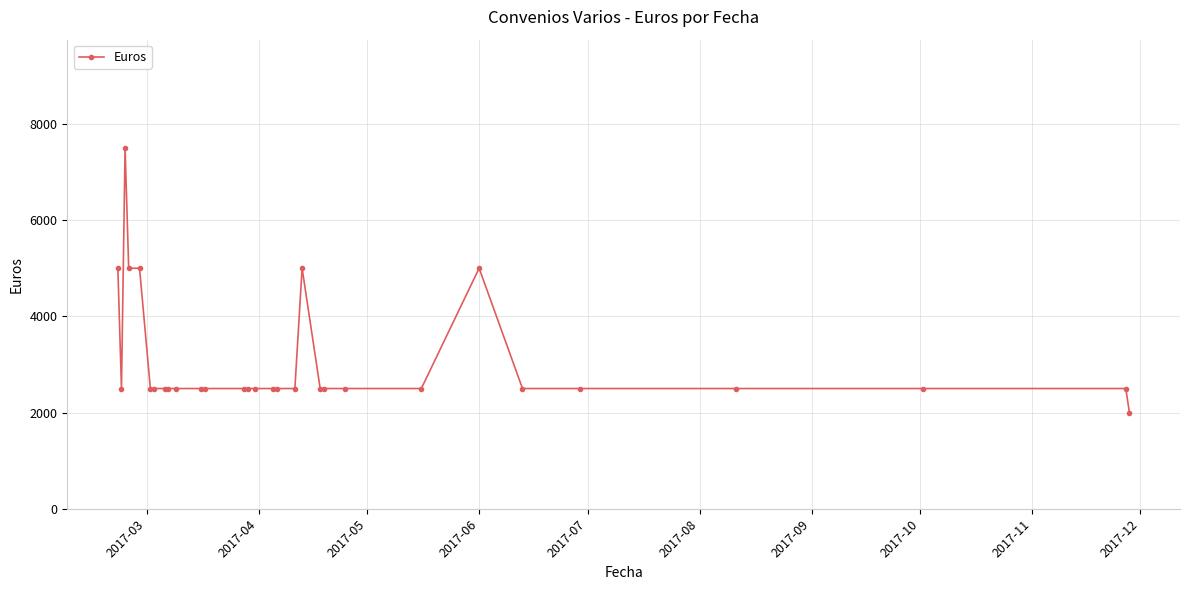

What is the maximum value shown in the chart?

7500